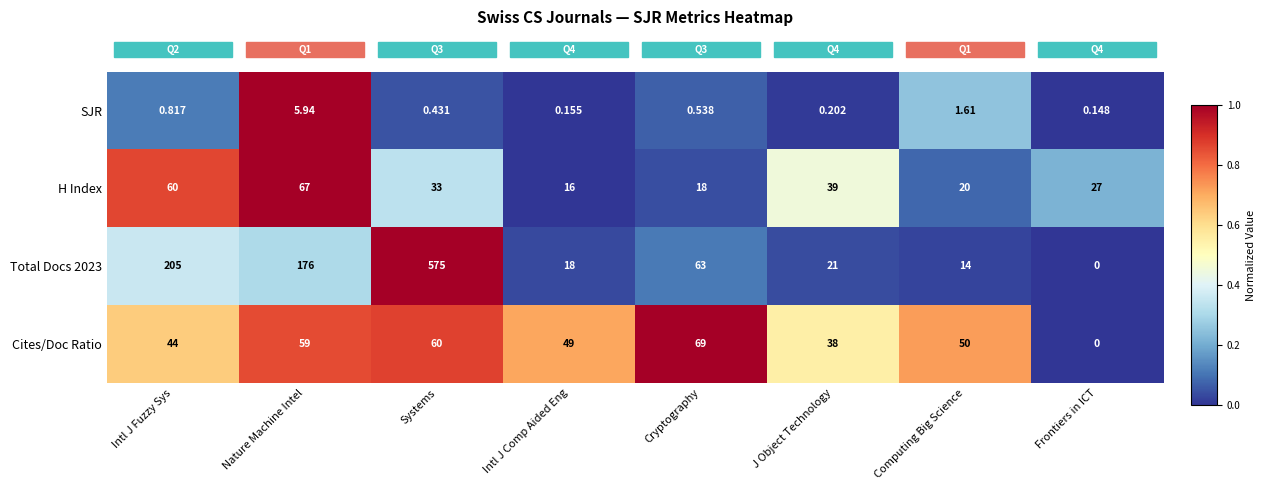

List the labels in order of Total Docs 2023 value, smallest first.

Frontiers in ICT, Computing Big Science, Intl J Comp Aided Eng, J Object Technology, Cryptography, Nature Machine Intel, Intl J Fuzzy Sys, Systems